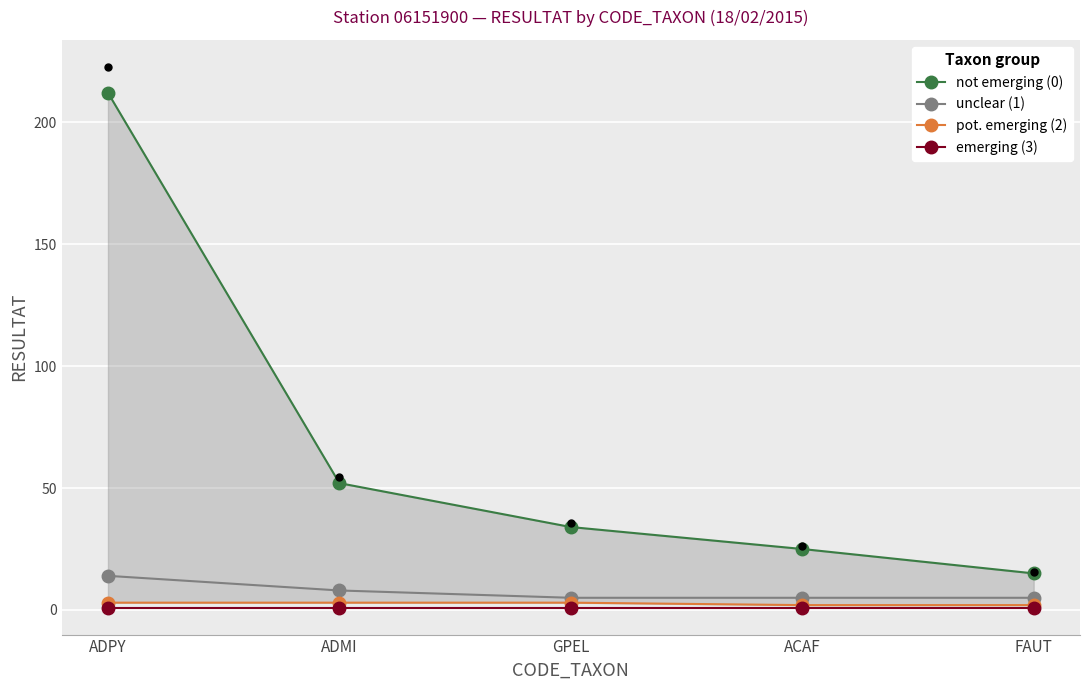

What is the total value across all series at FAUT?

23